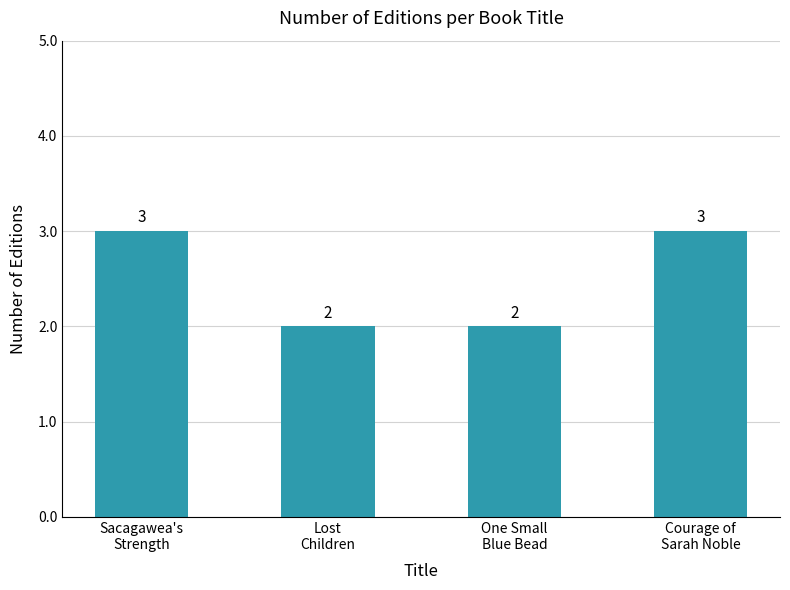

The chart shows a value of 1 at Lost
Children. True or false?

False